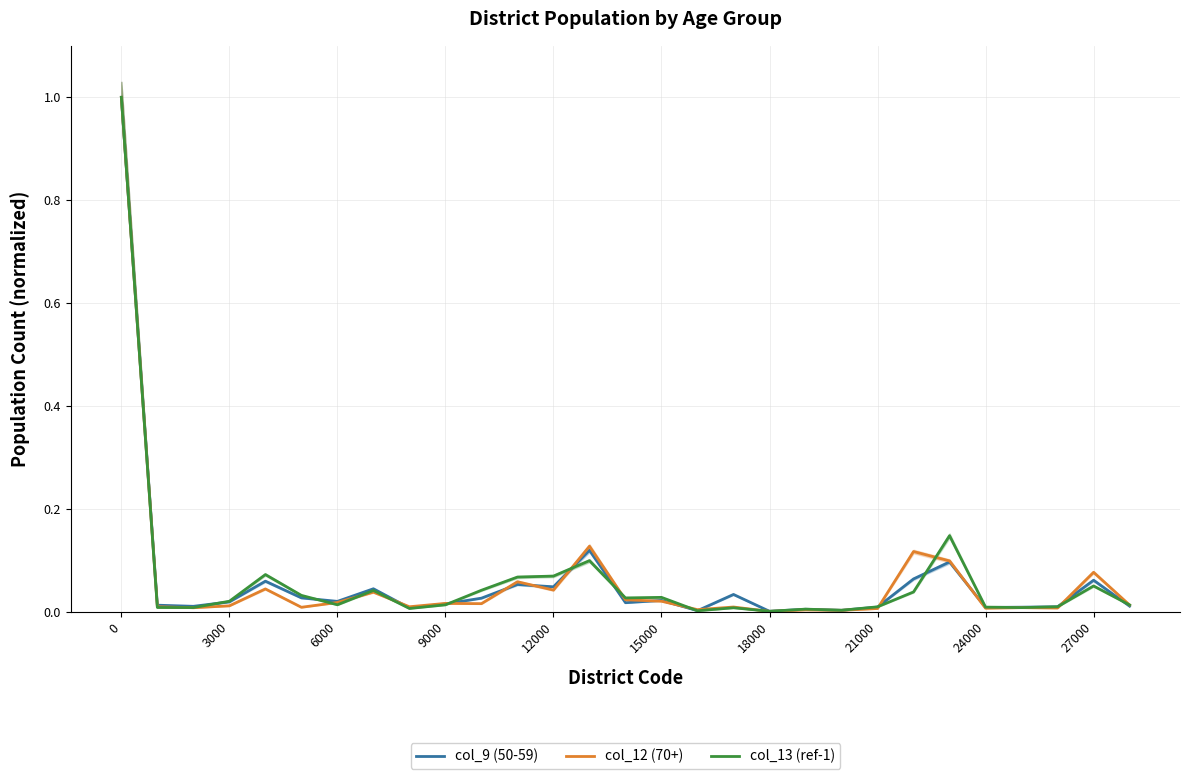

What are all the series names shown in the legend?

col_9 (50-59), col_12 (70+), col_13 (ref-1)